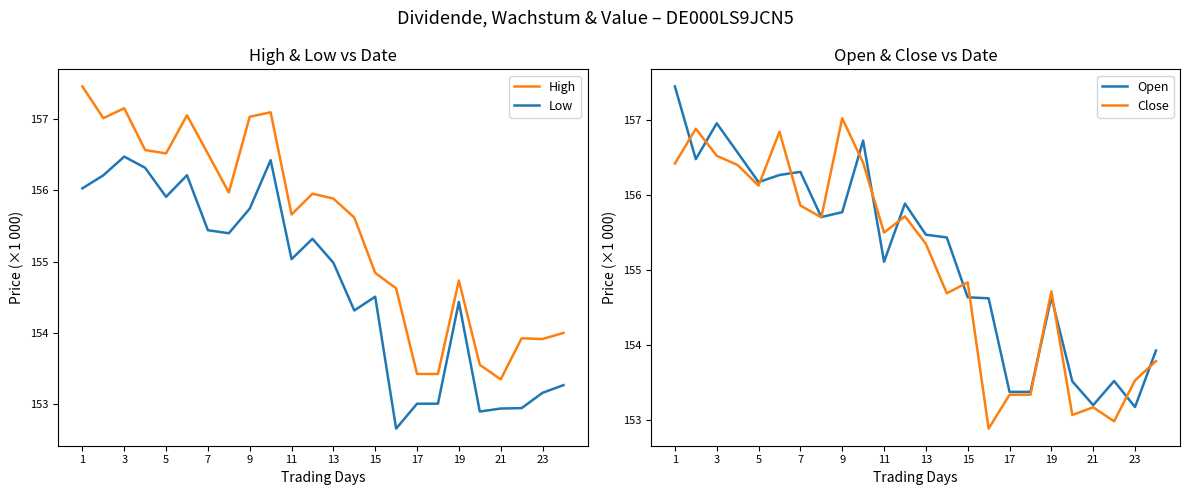

What is the lowest value of the Close series?

152.9